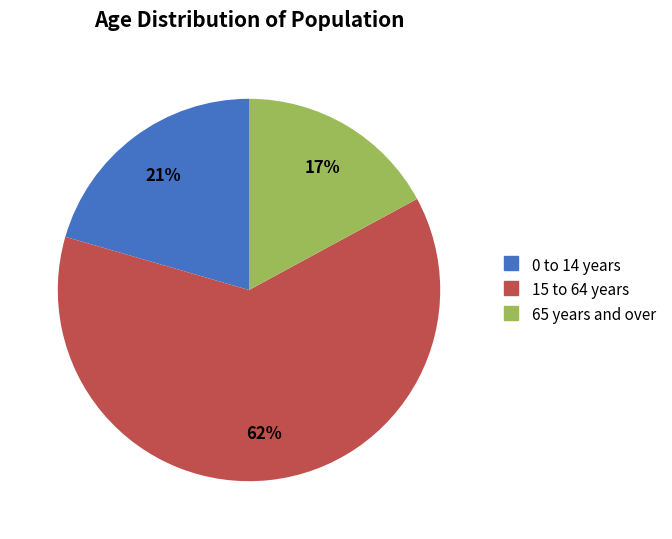

Which slice is the largest?

15 to 64 years